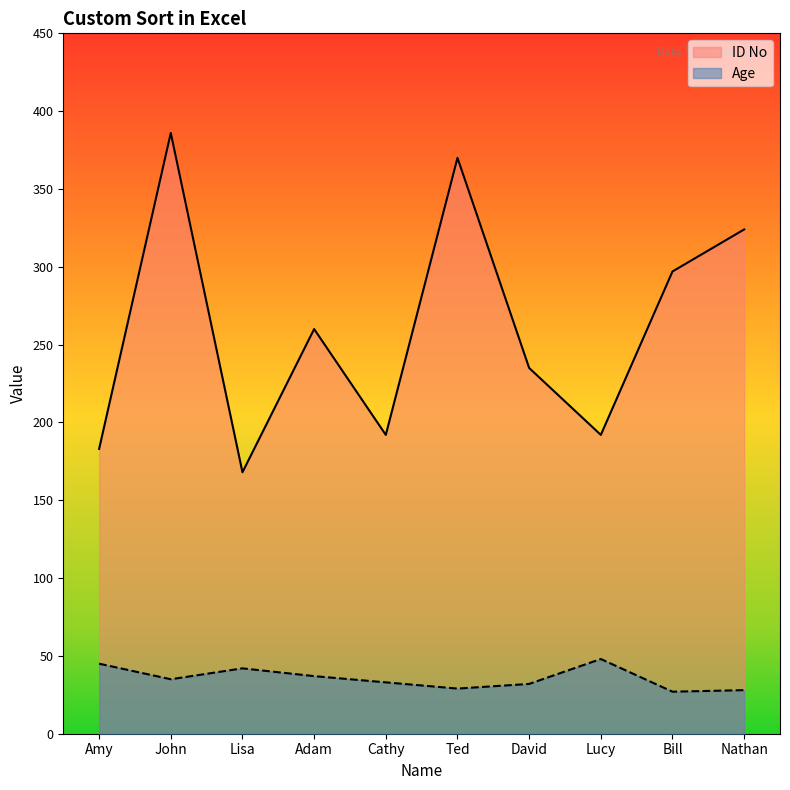

What is the spread (max minus min) of values at Nathan?

296